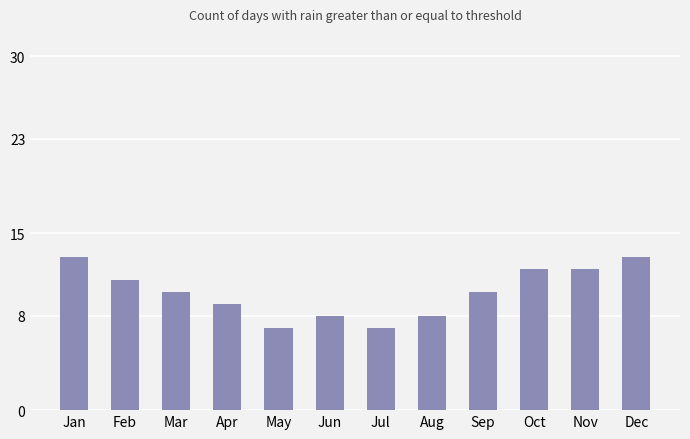

The chart shows a value of 9 at Apr. True or false?

True